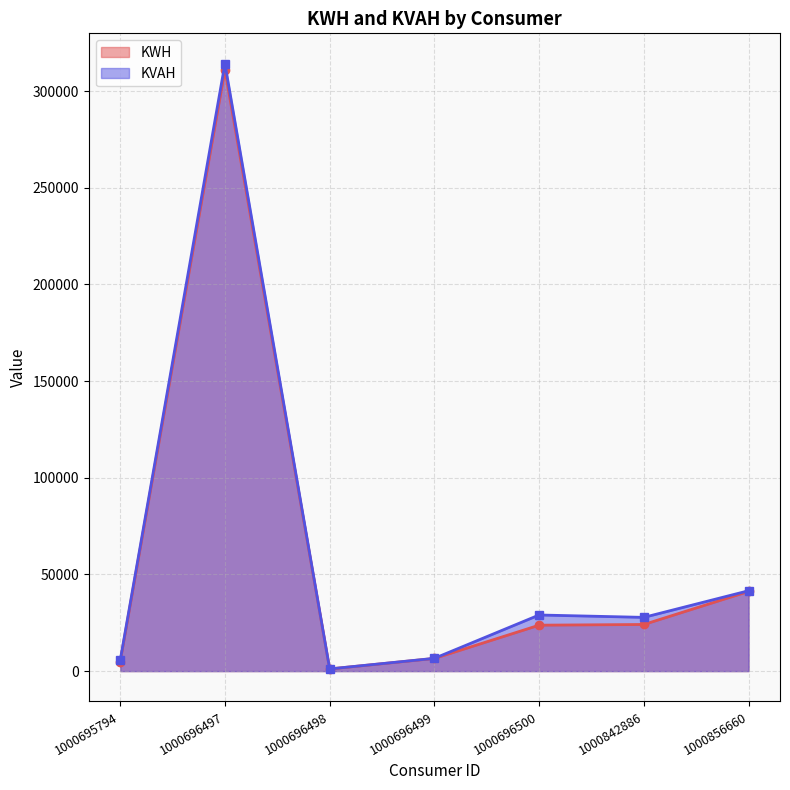

Is the value of KWH at 1000856660 greater than the value of KVAH at 1000696500?

Yes